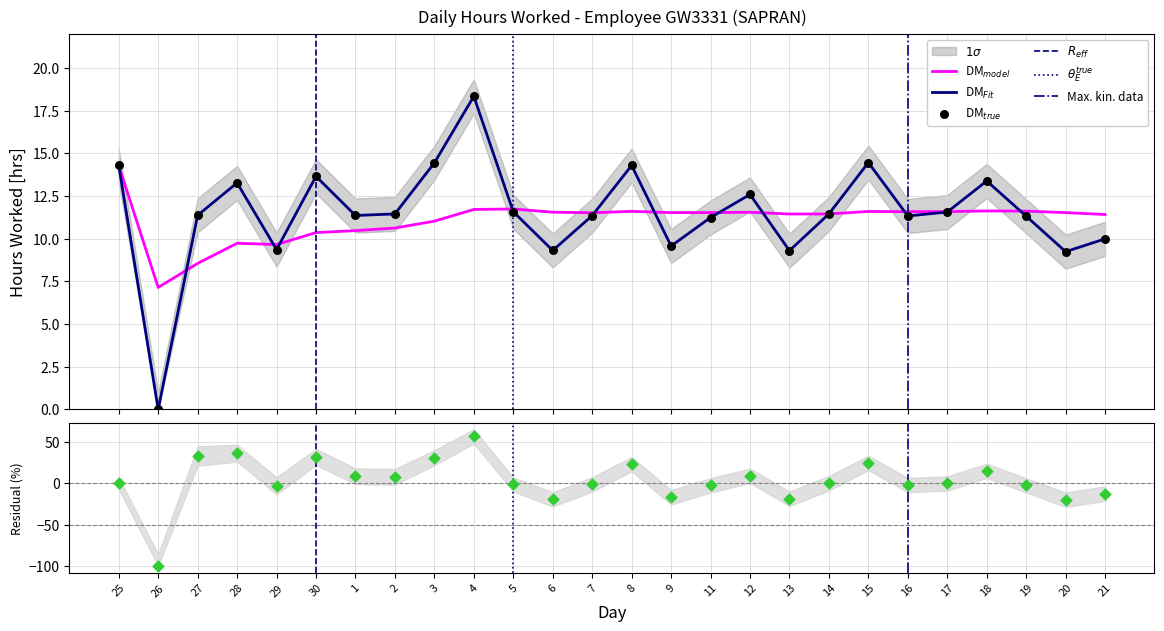

At which category is the sum across all series the highest?

4